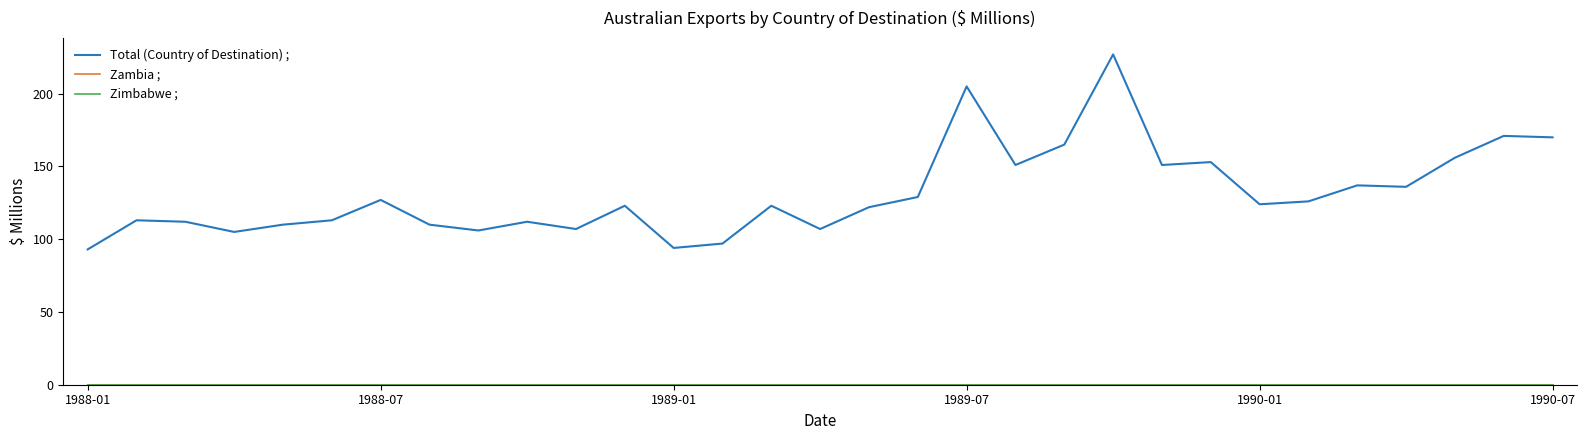

Is this an area chart (filled region under the line)?

No